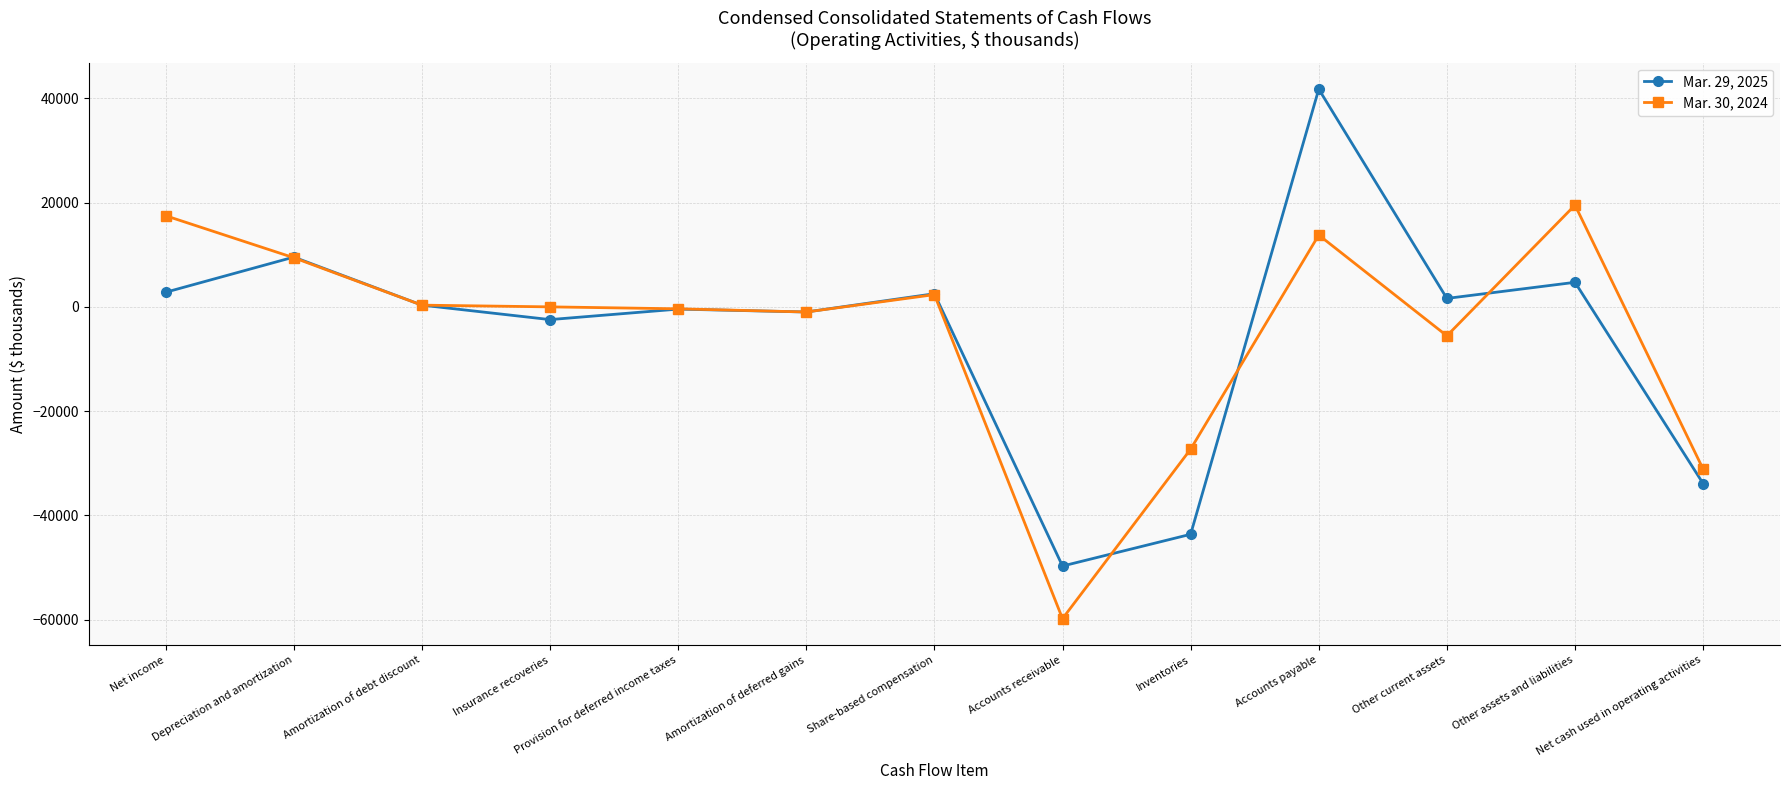

At how many categories does at least one series exceed 41269?

1